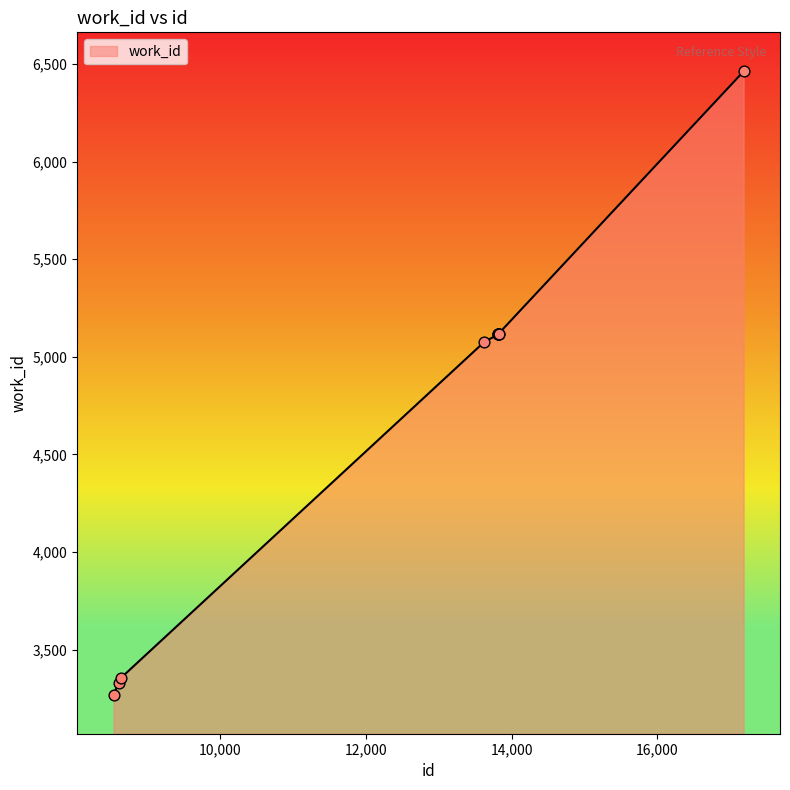

What is the smallest value displayed?

3270